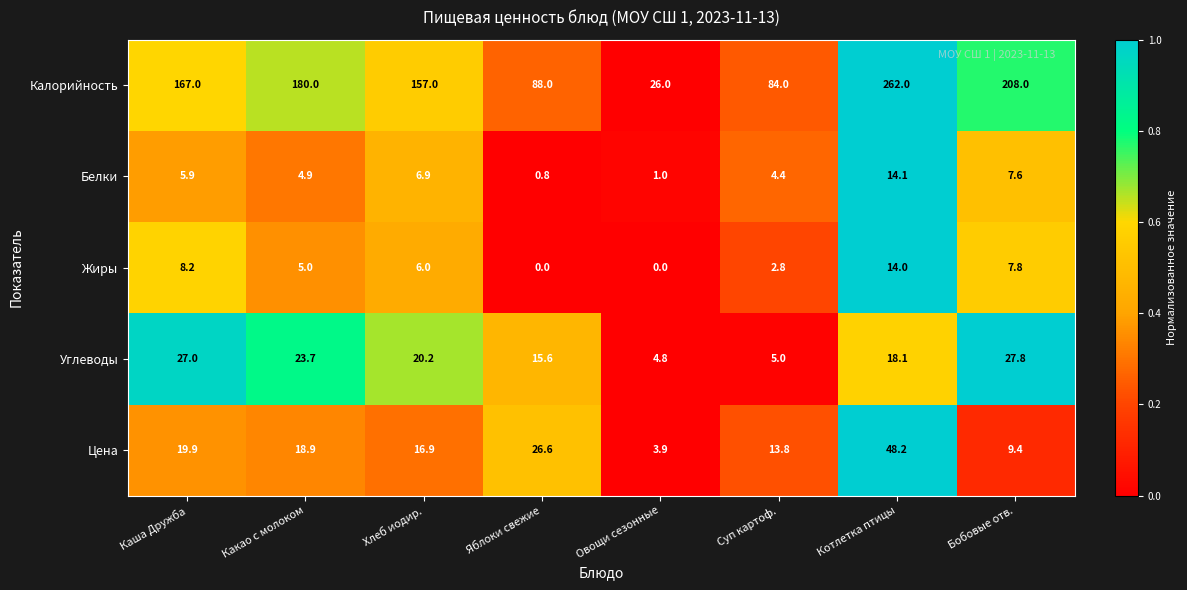

Where does the Белки series first go above 5?

Каша Дружба